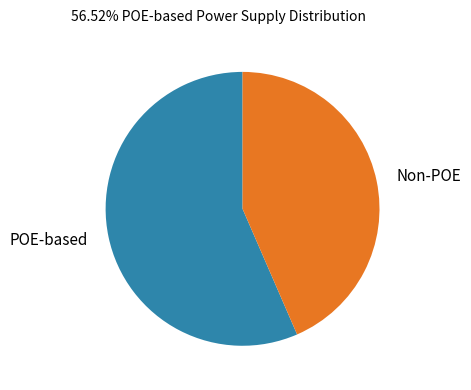

Is it true that POE-based is 50% of the pie?

False